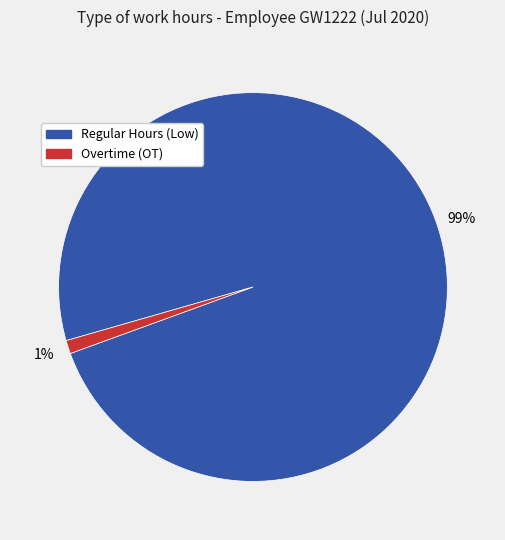

To the nearest percent, what is the average slice percentage?

50%